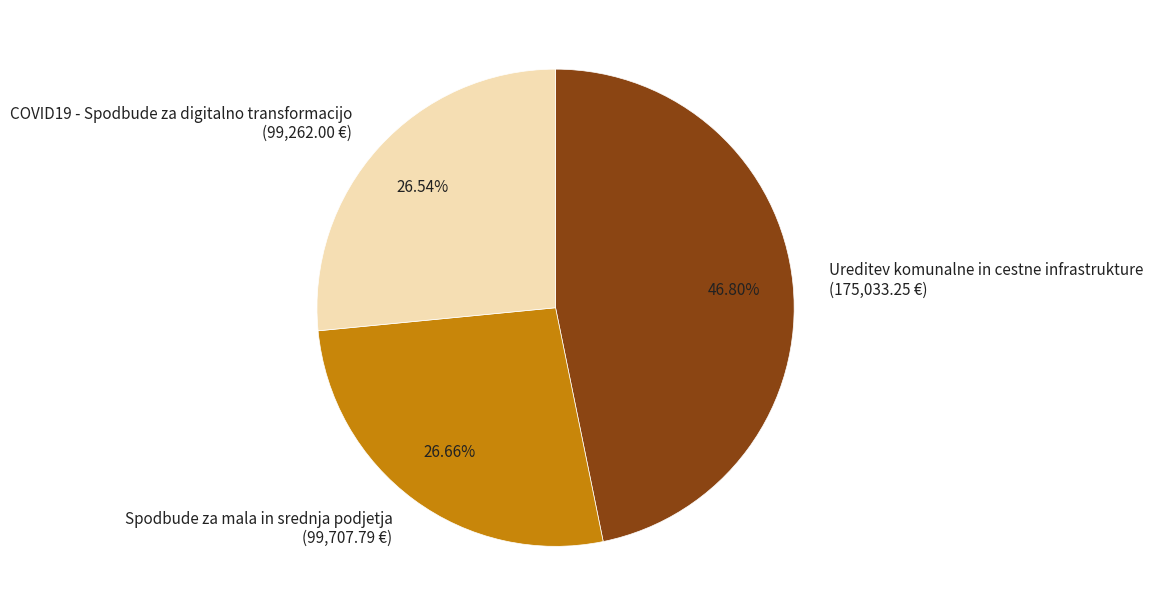

What percentage do Spodbude za mala in srednja podjetja and Ureditev komunalne in cestne infrastrukture together represent?

73.5%